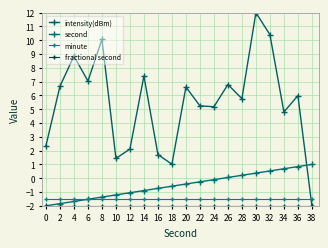

What is the value of the fractional second point at the 14th from the left?

-2.0